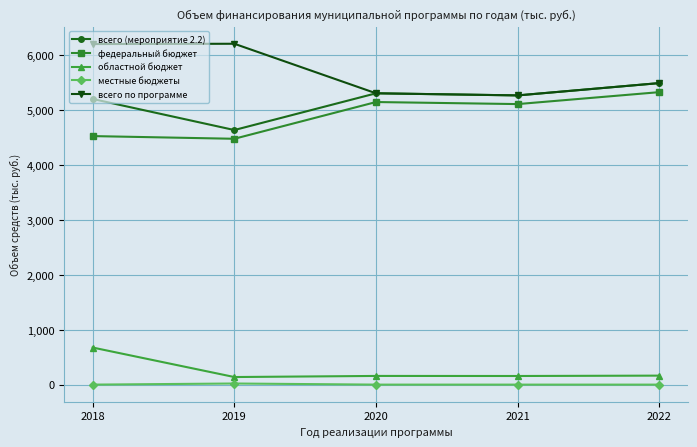

What is the value of the областной бюджет point at the 3rd from the left?

158.7